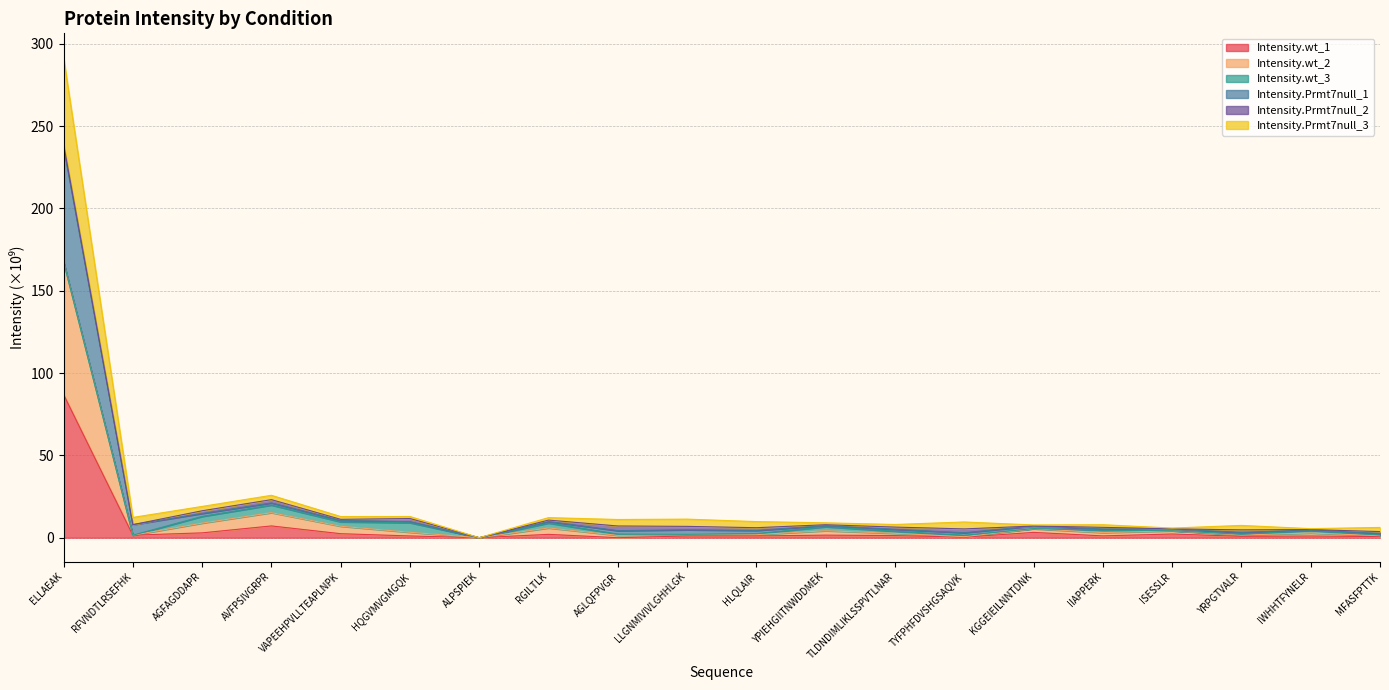

List the labels in order of Intensity.Prmt7null_1 value, largest first.

ELLAEAK, AVFPSIVGRPR, AGFAGDDAPR, HQGVMVGMGQK, VAPEEHPVLLTEAPLNPK, RFVNDTLRSEFHK, RGILTLK, LLGNMIVIVLGHHLGK, AGLQFPVGR, HLQLAIR, TYFPHFDVSHGSAQVK, YPIEHGIITNWDDMEK, TLDNDIMLIKLSSPVTLNAR, IIAPPERK, KGGEIEILNNTDNK, YRPGTVALR, MFASFPTTK, ISESSLR, IWHHTFYNELR, ALPSPIEK